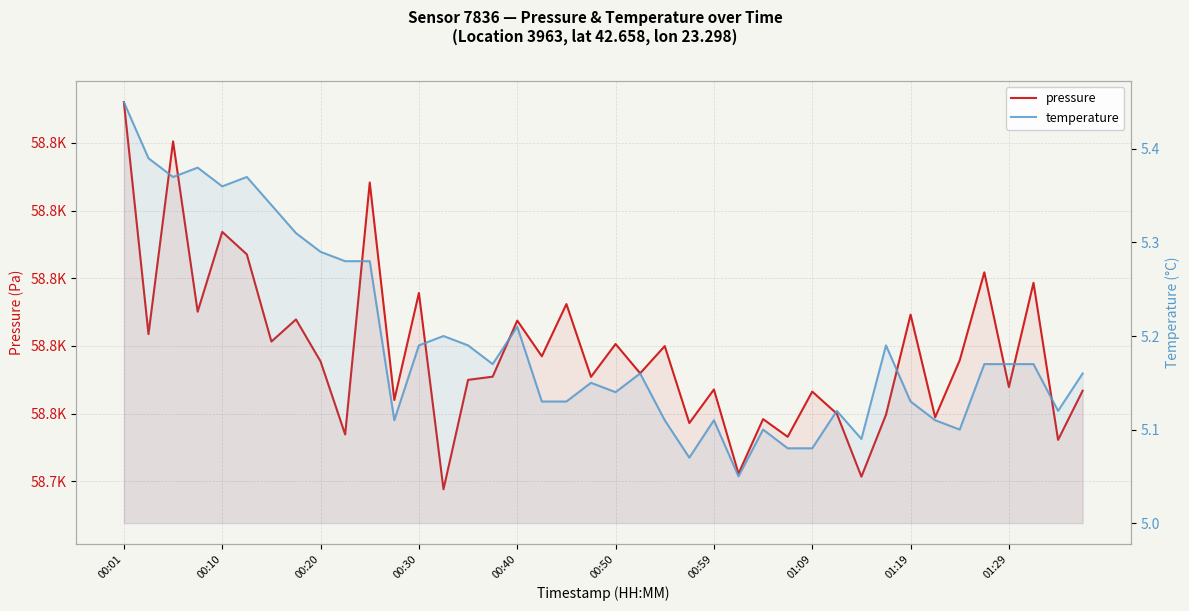

True or false: pressure has a value of 58783.5 at 00:10.

True